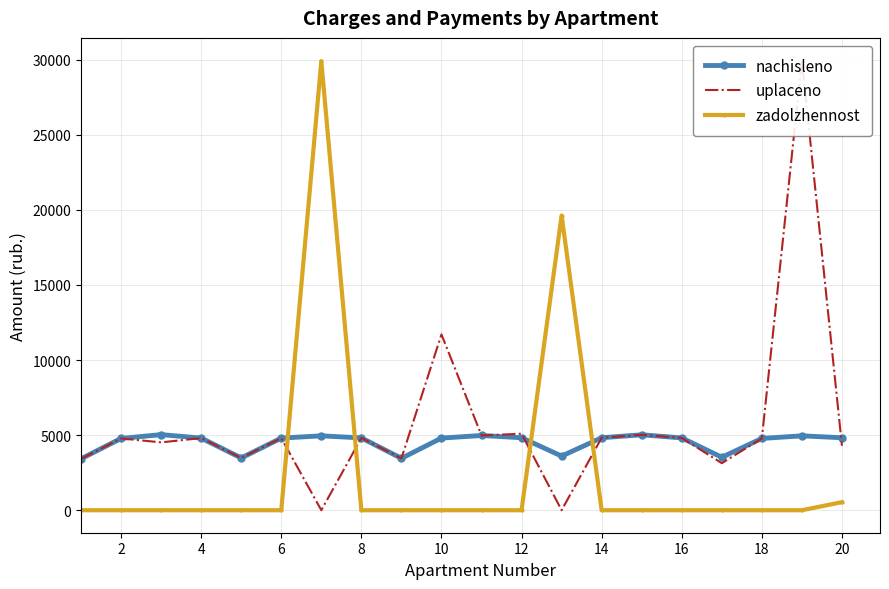

At which category does uplaceno reach its first local peak?

2